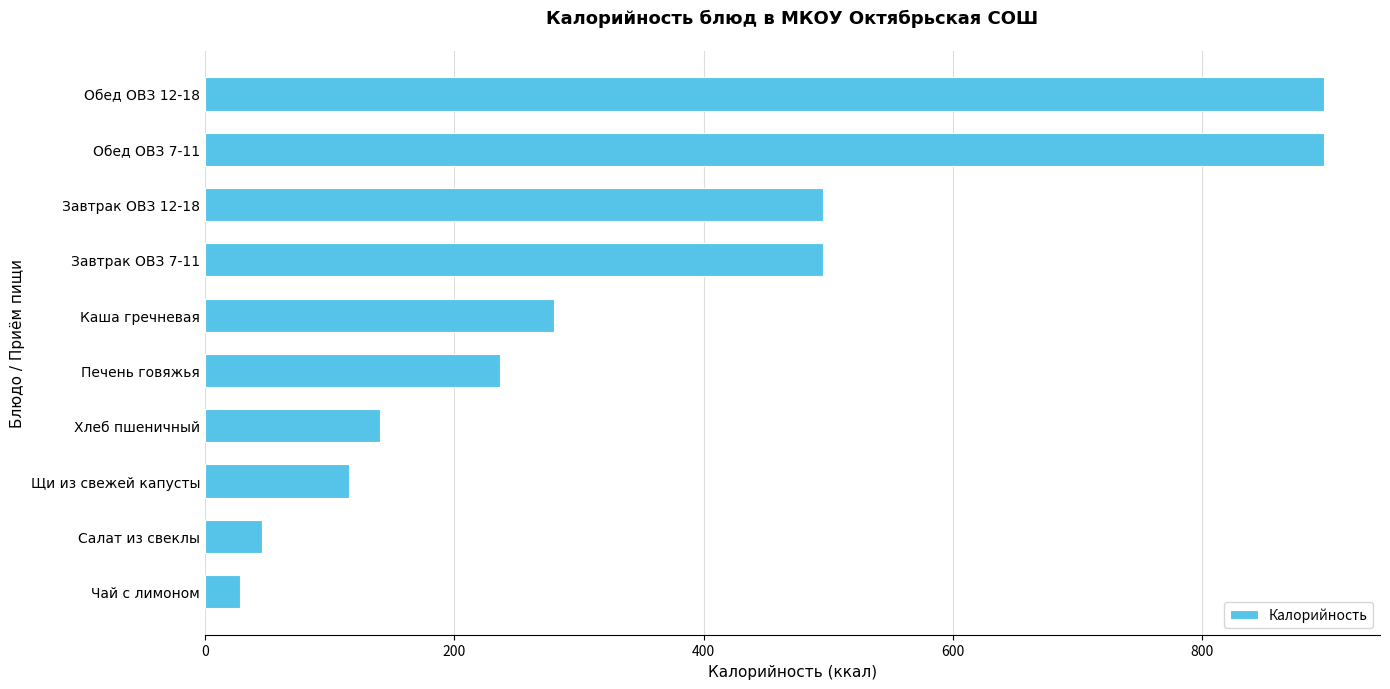

Are the bars grouped side by side (vs. stacked)?

No